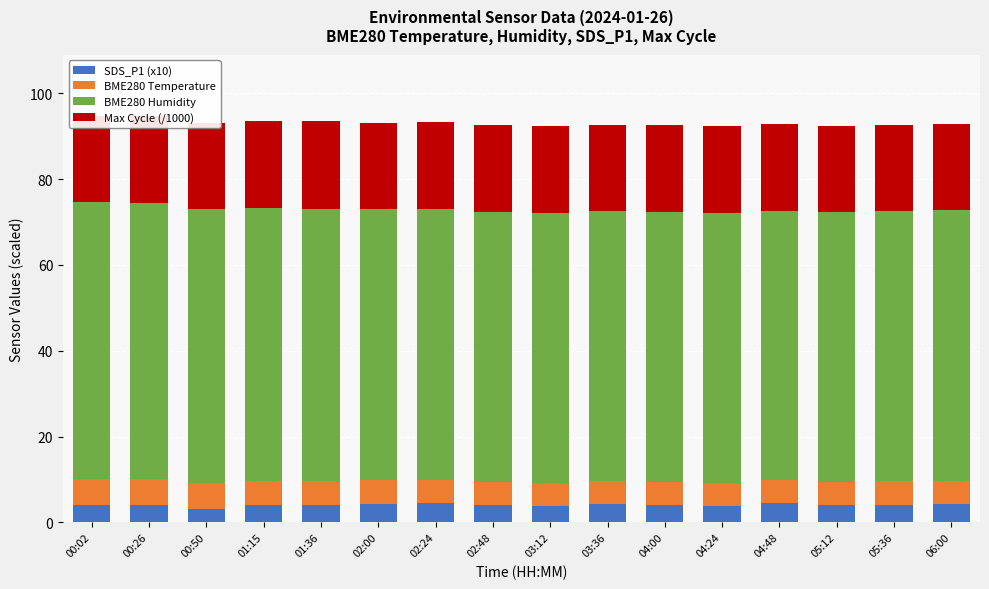

How many bars are there in each group?

4